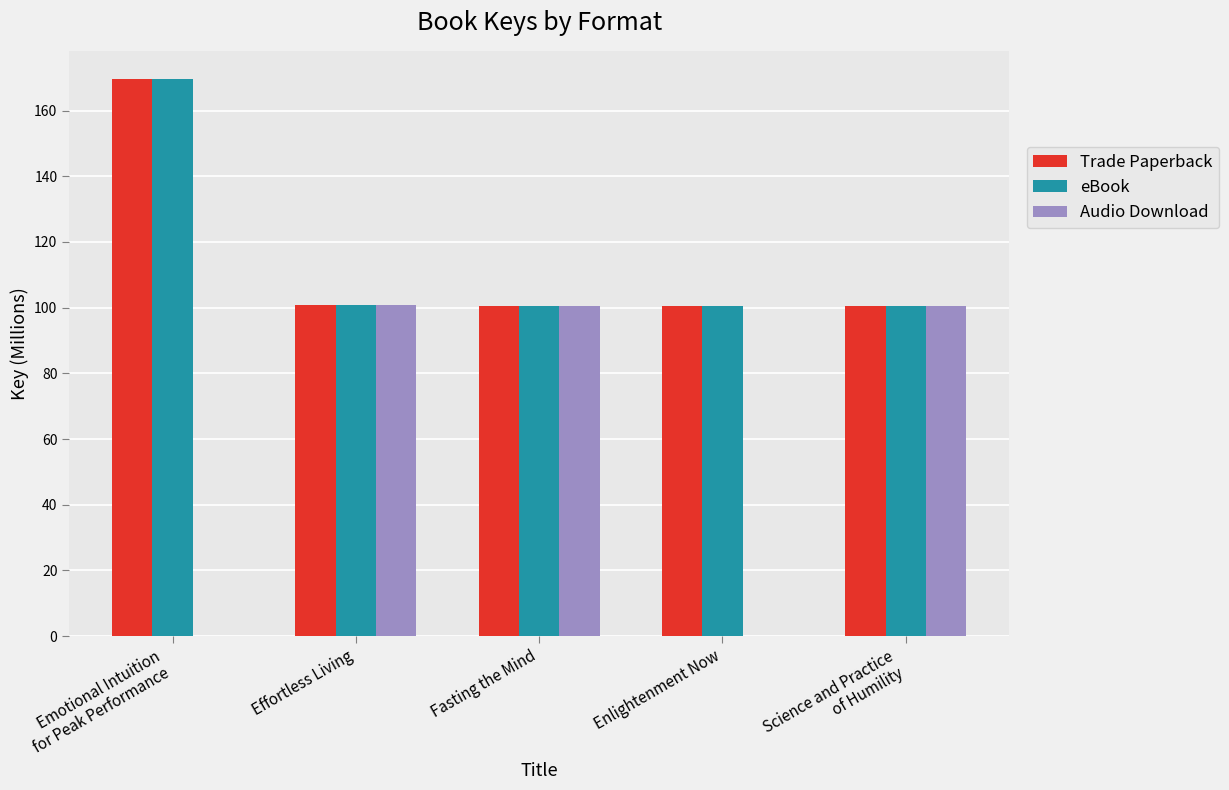

What is the approximate value of Audio Download at Fasting the Mind?

100.4